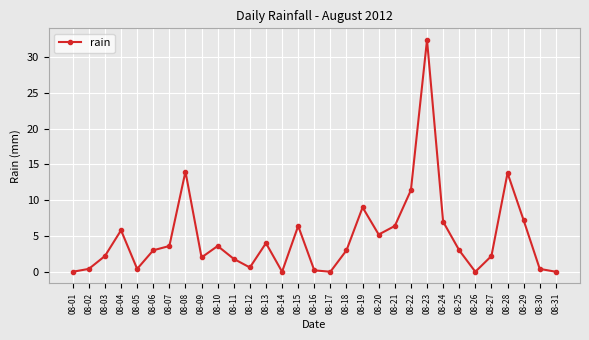

What is the value of the 29th point from the left?

7.2